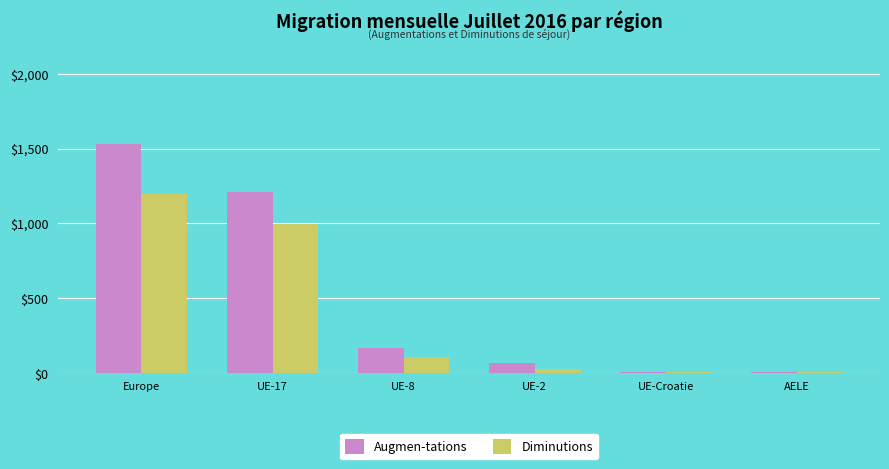

The Diminutions series shows 26 at UE-8. True or false?

False